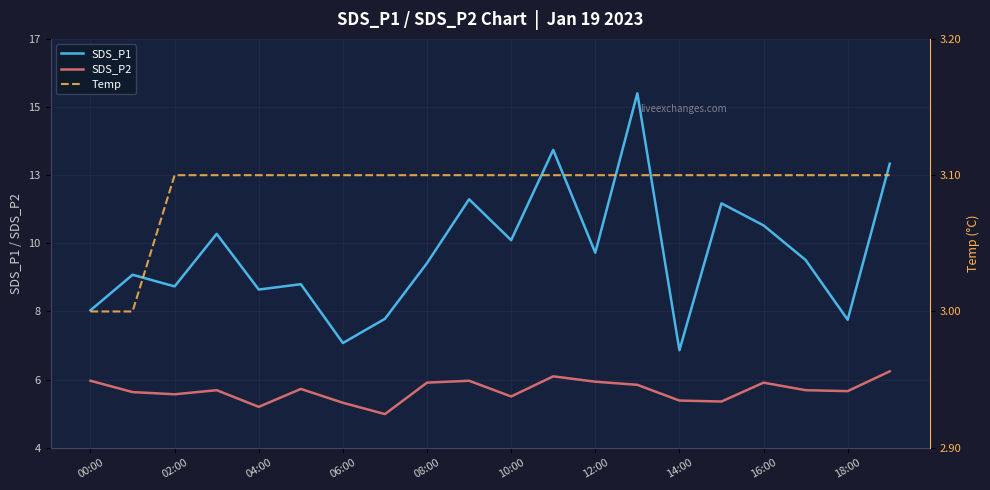

Which label corresponds to the smallest value in the chart?

00:00